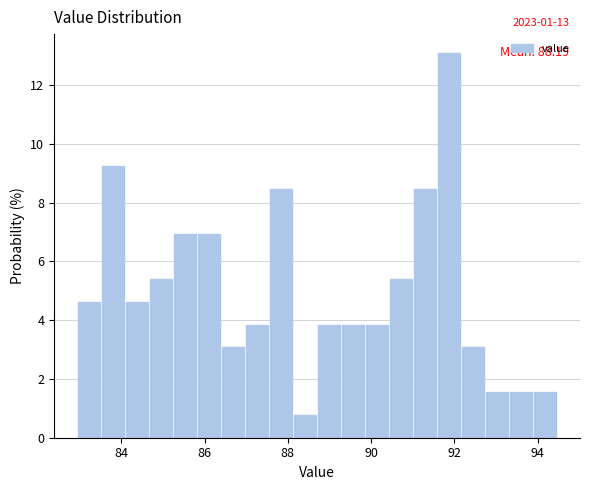

Around what value on the x-axis is the tallest bar? Give the approximate position of its centre, as read against the axis.

91.8